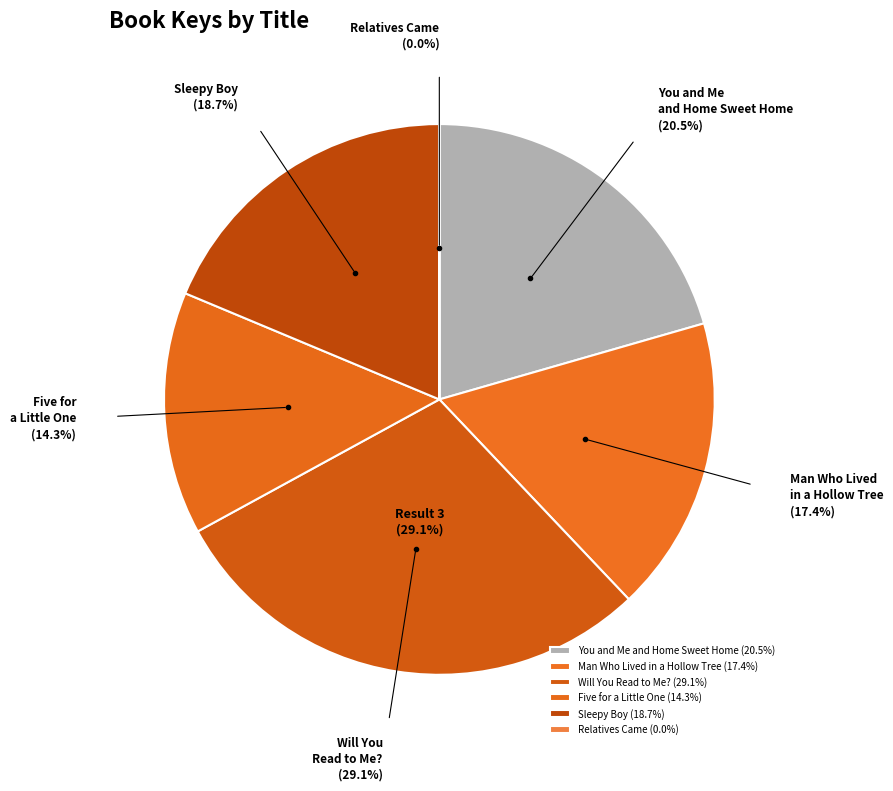

What portion of the pie excludes Five for a Little One?

85.7%